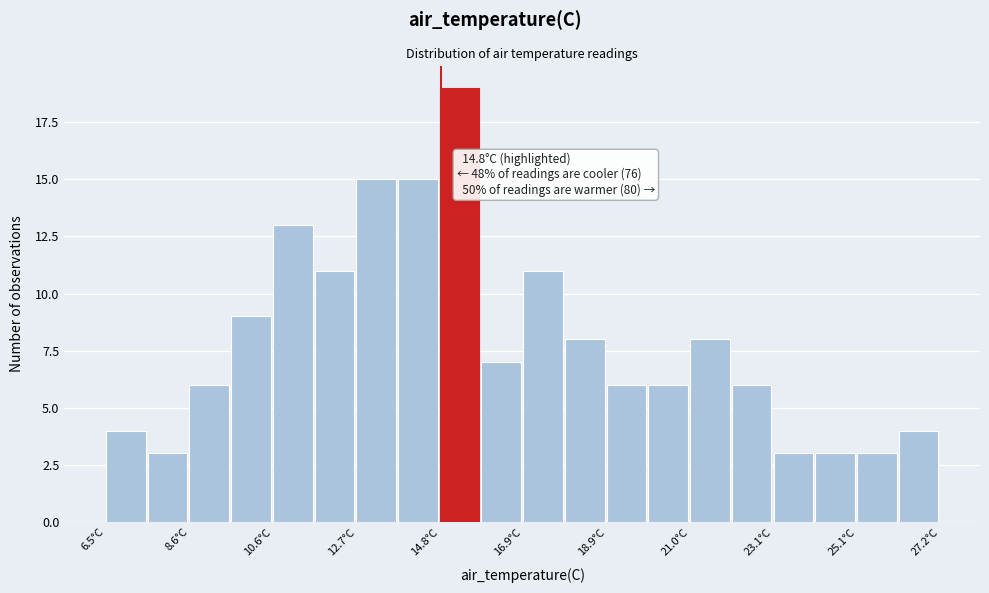

Read against the x-axis, roughly where is the centre of the tallest bar?

15.5